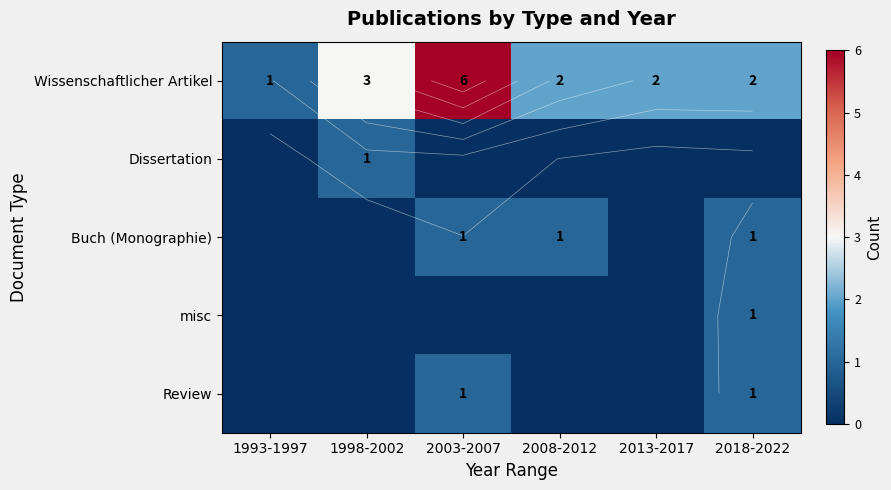

What is the maximum value for Review?

1